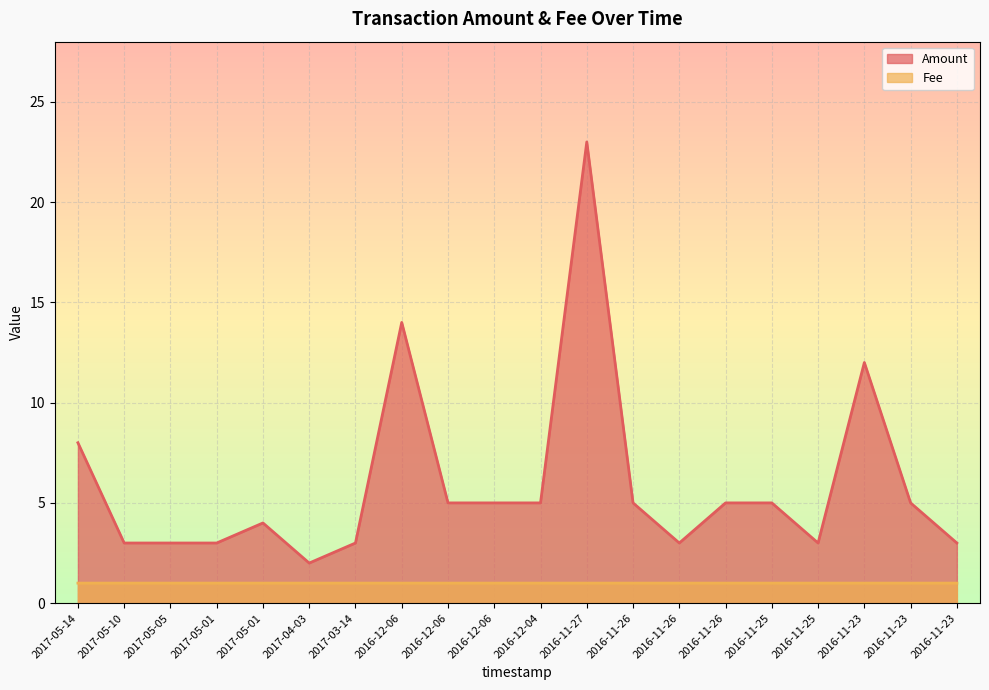

The value of Fee at 2016-11-26 is 1.0. True or false?

True